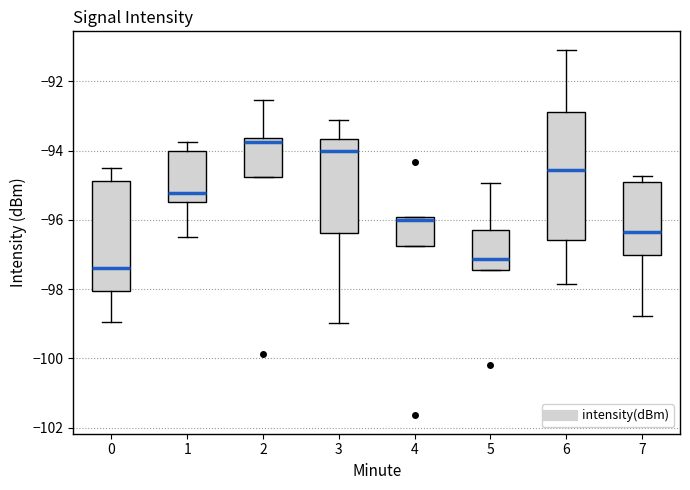

Which box is the tallest, from its lower edge to its upper edge?

6